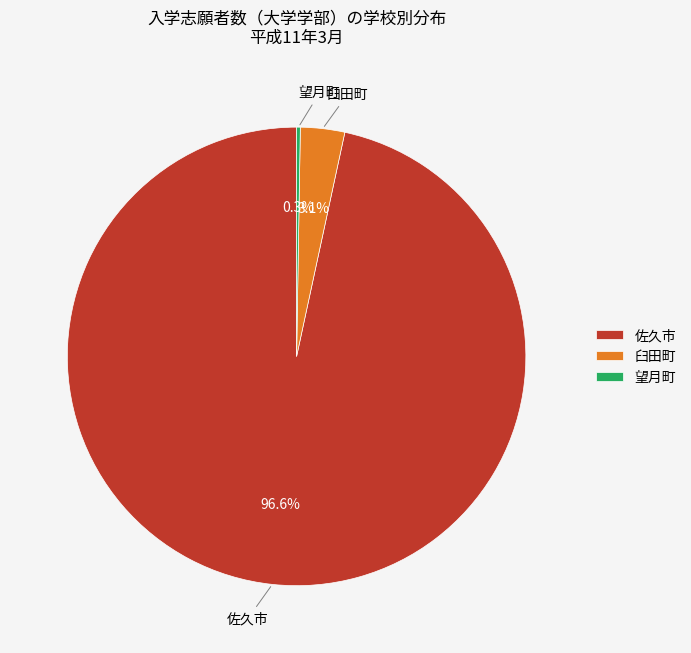

Which has a higher value, 臼田町 or 佐久市?

佐久市